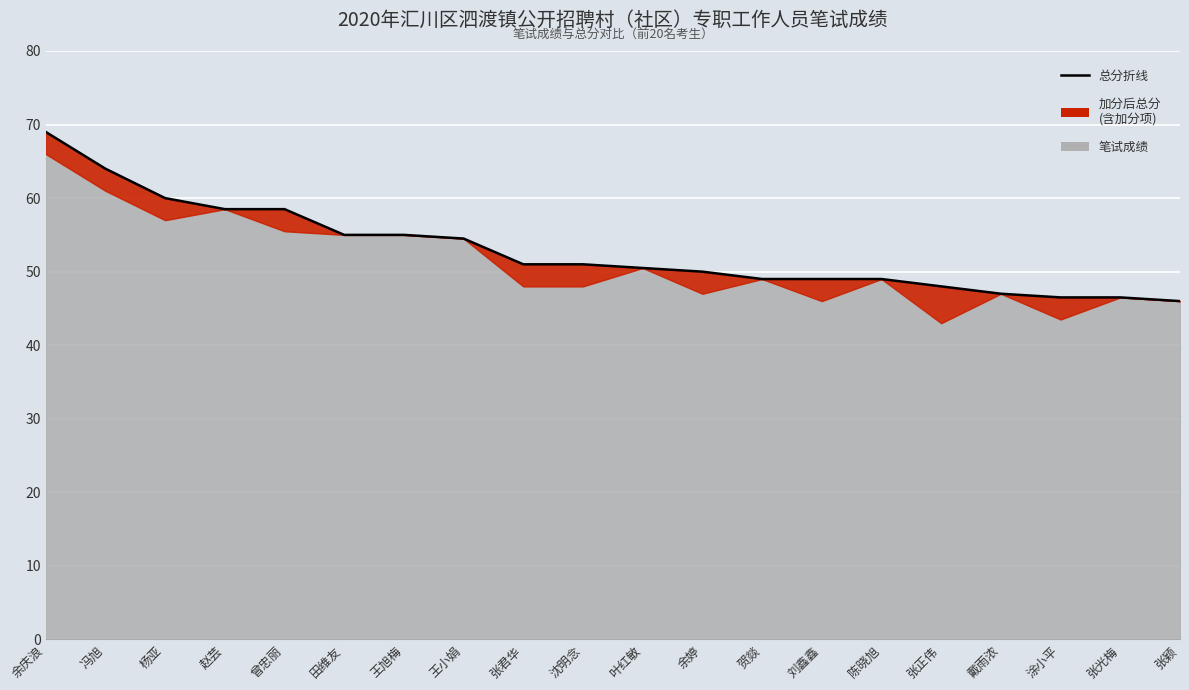

What is the label of the 12th point from the left?

余婷